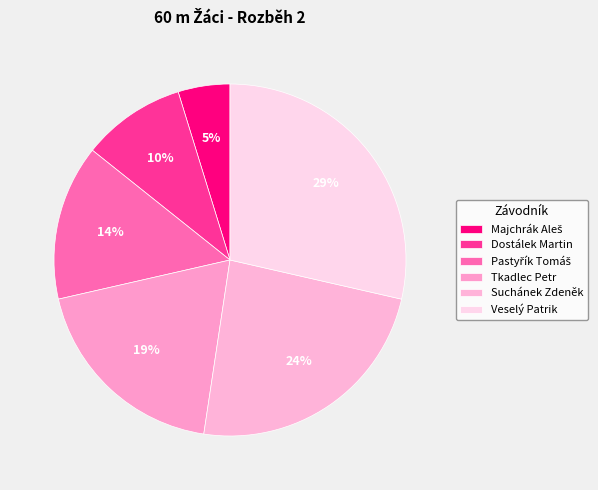

How many slices are in this pie chart?

6